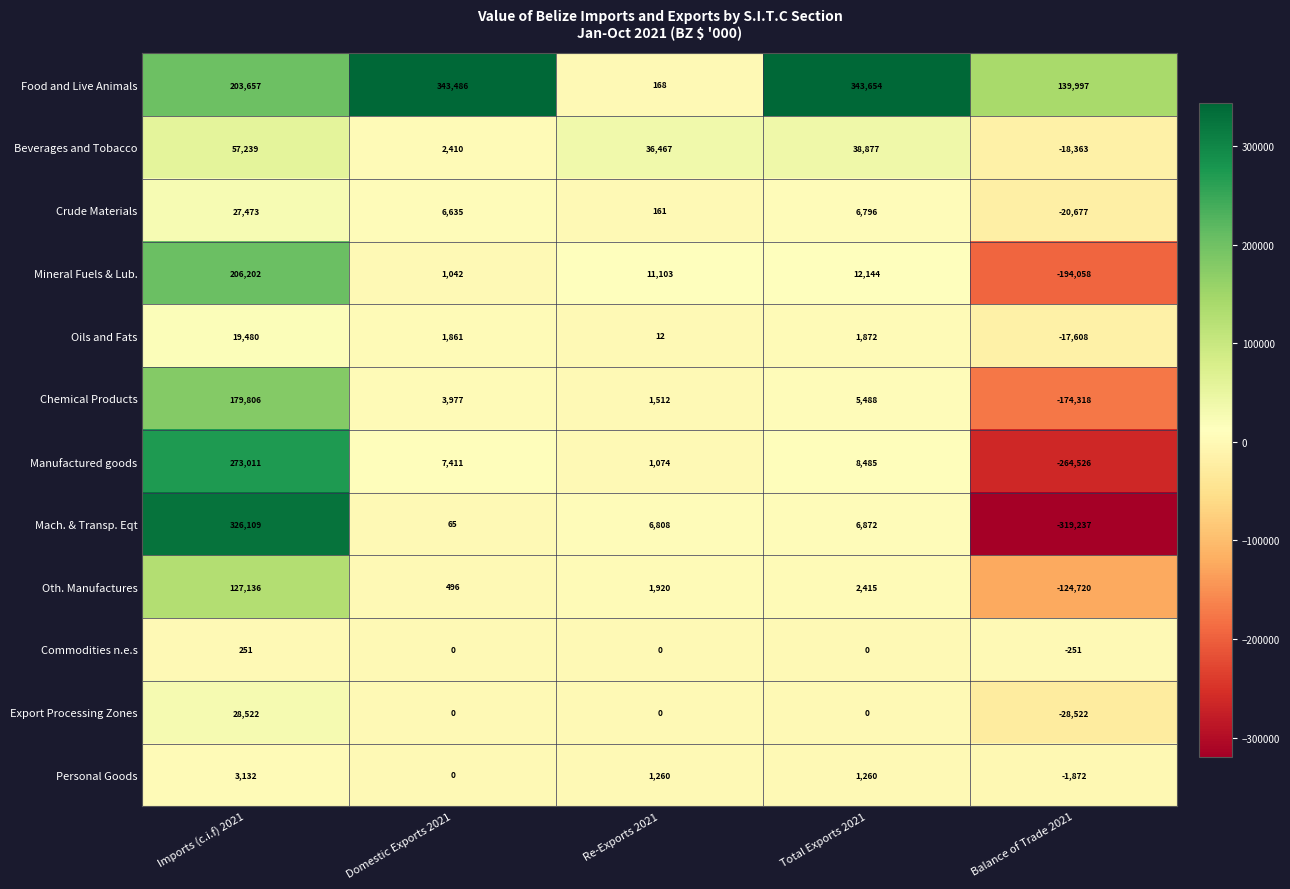

What is the sum of the Commodities n.e.s values at Balance of Trade 2021 and Total Exports 2021?

-251